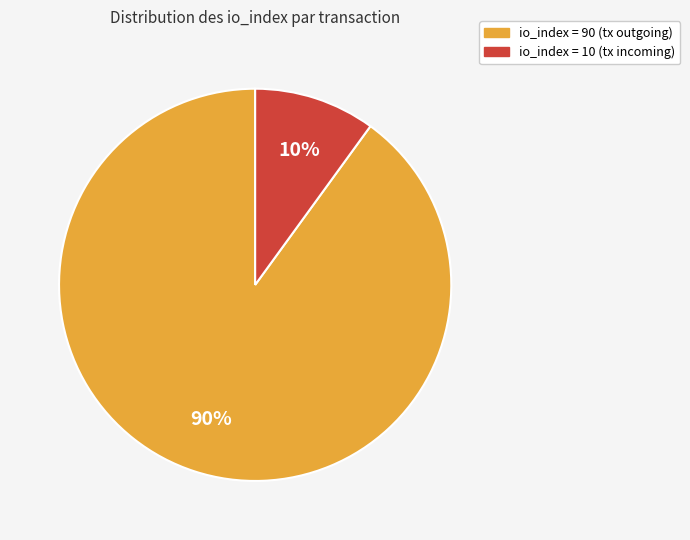

To the nearest percent, what is the average slice percentage?

50%